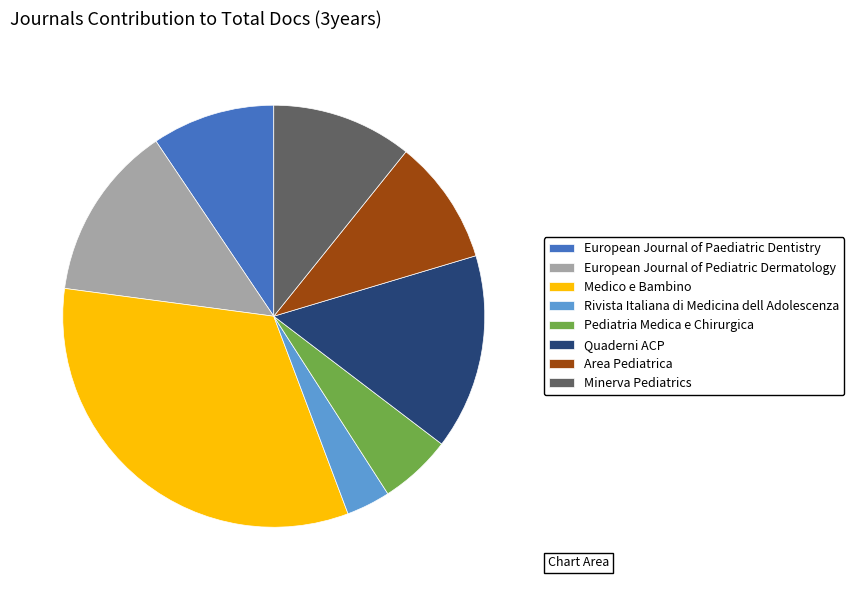

Does any single category account for the majority?

No